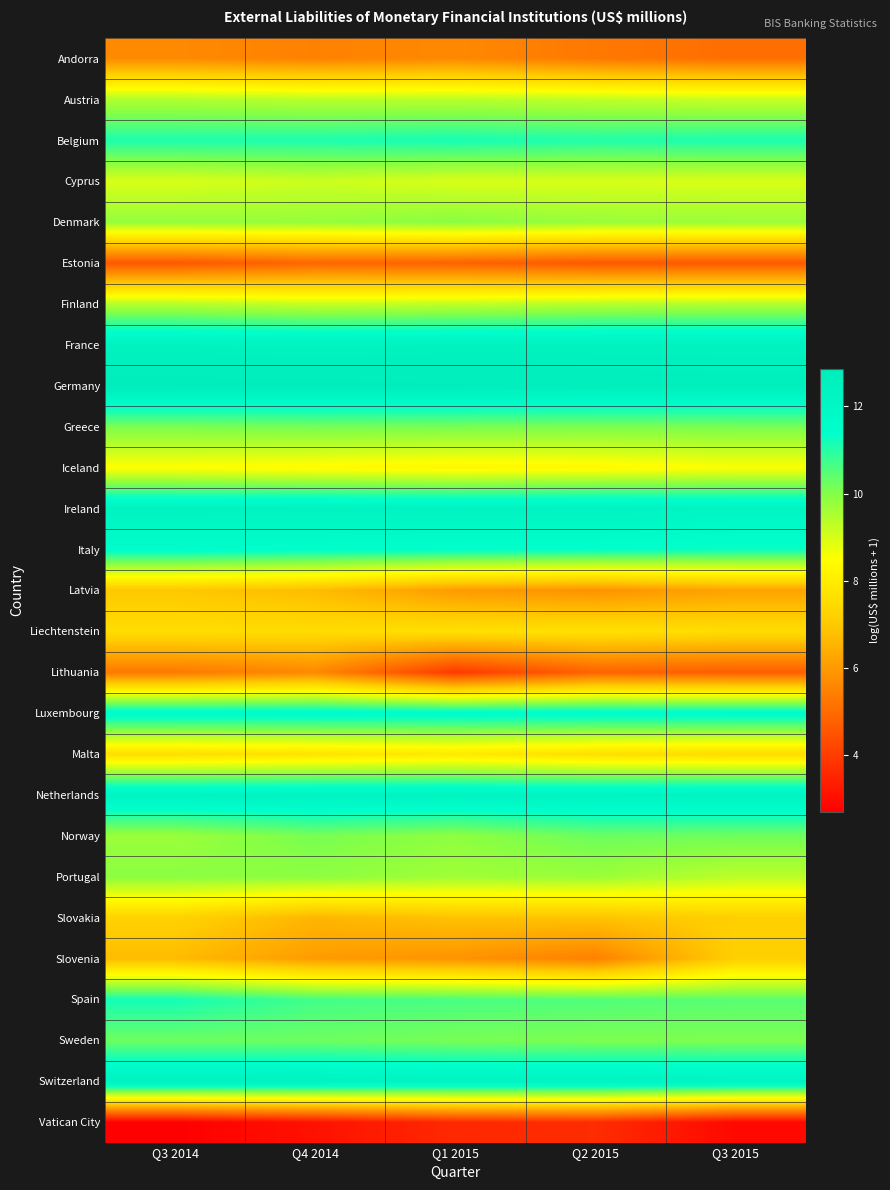

What is the maximum value shown in the chart?

12.9